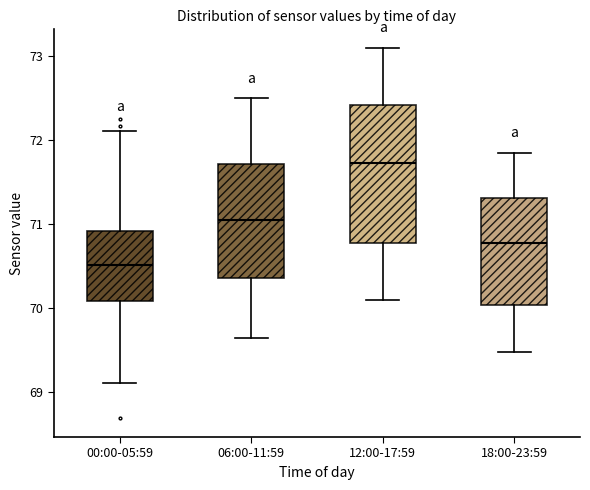

Which box is the tallest, from its lower edge to its upper edge?

12:00-17:59